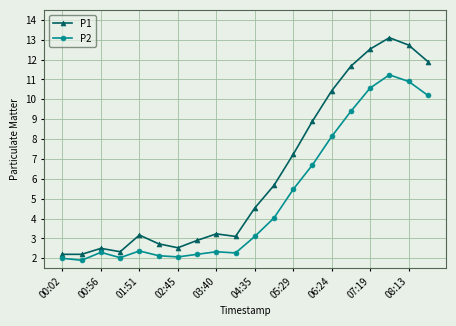

What are all the series names shown in the legend?

P1, P2